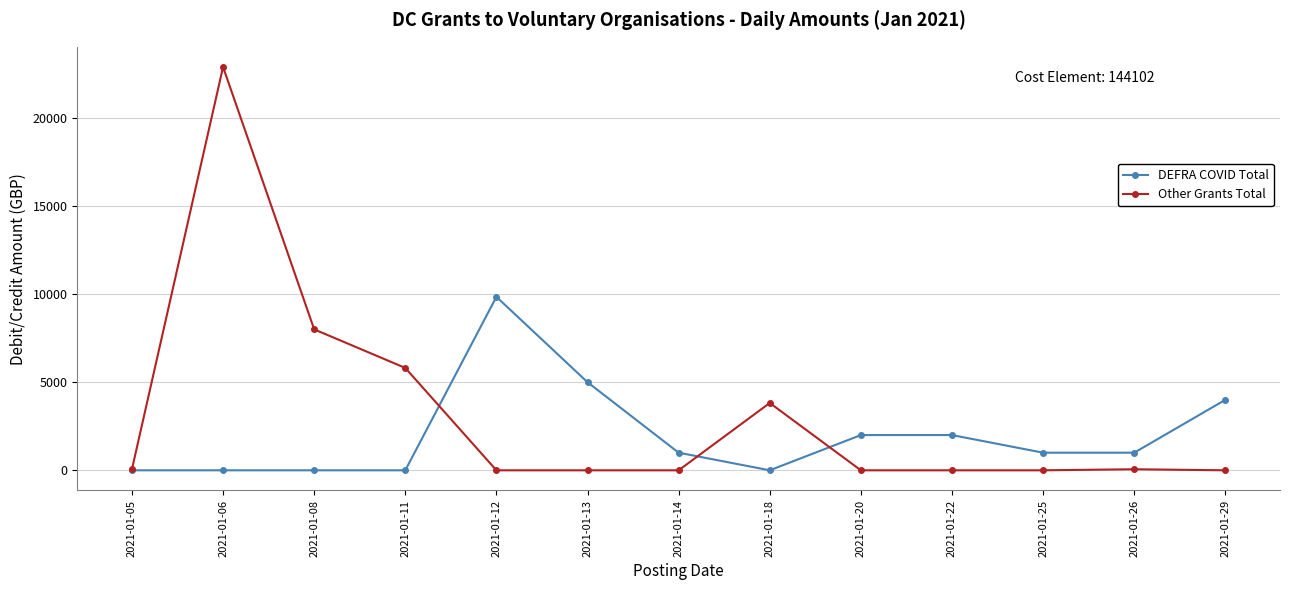

How many lines are shown in the chart?

2